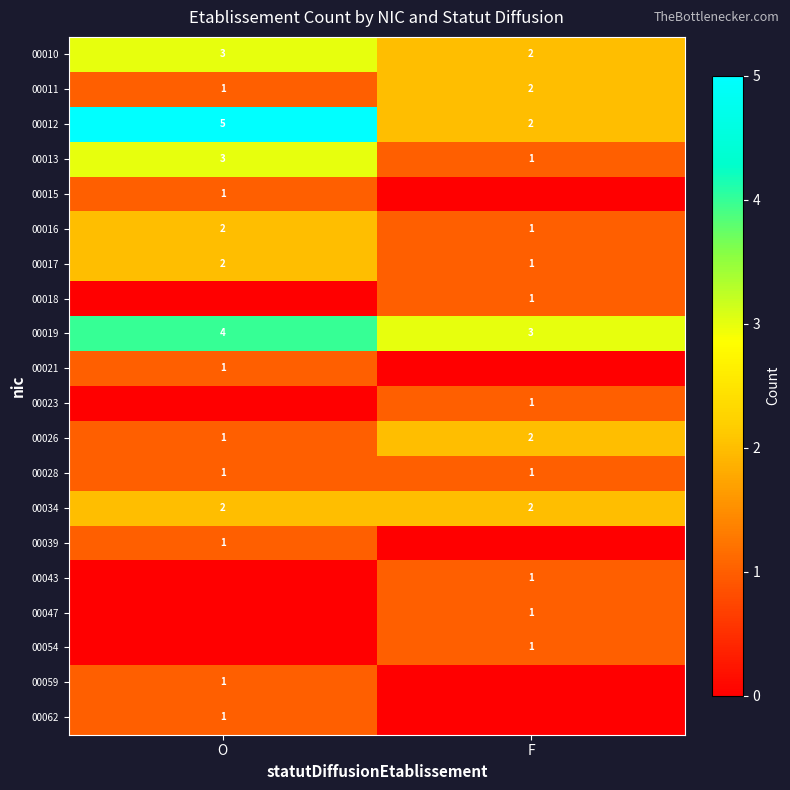

Is it true that 00019 equals 6 at O?

False